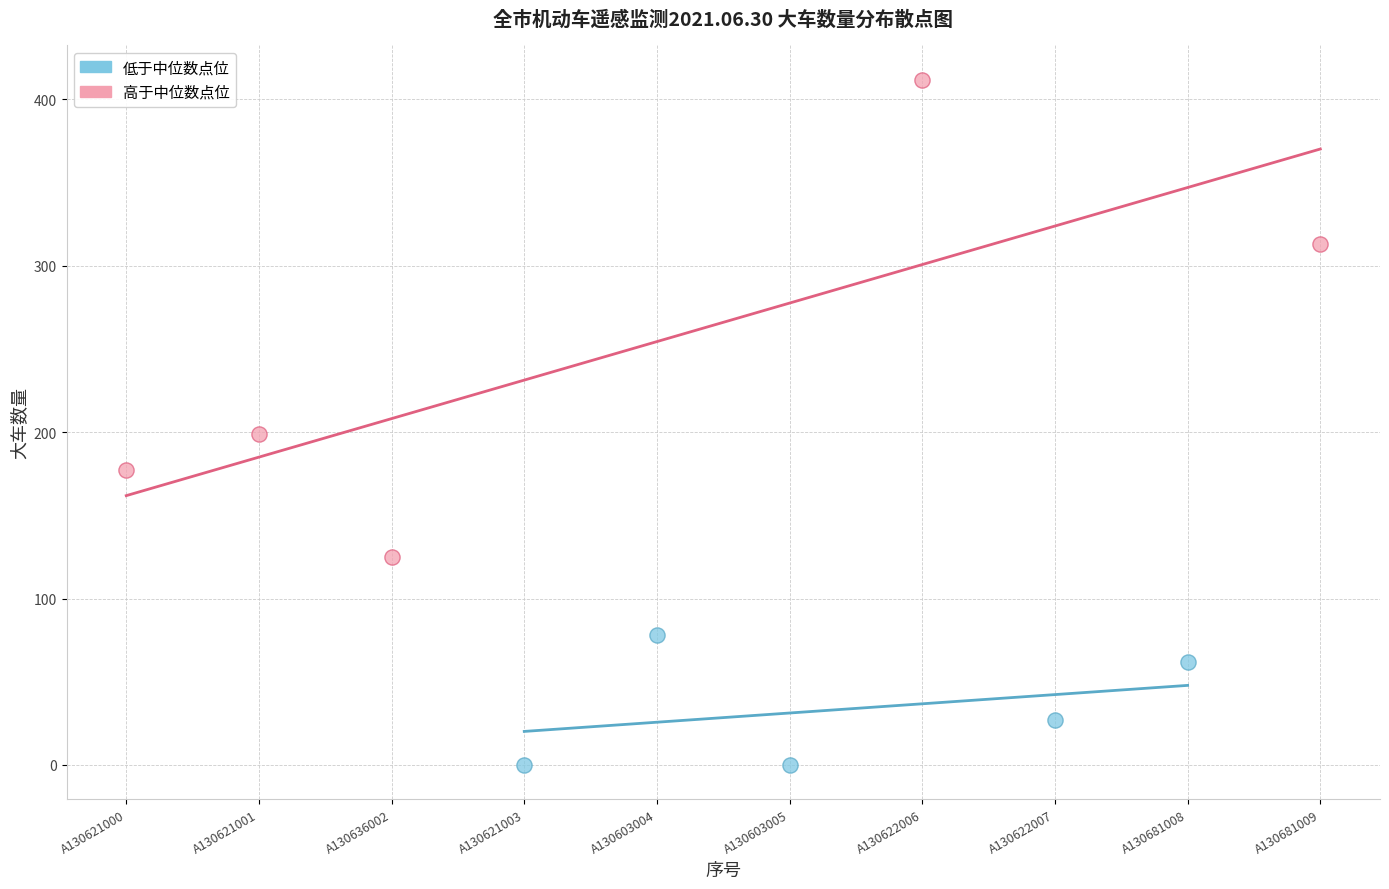

Which series has the widest spread of Y values?

高于中位数点位